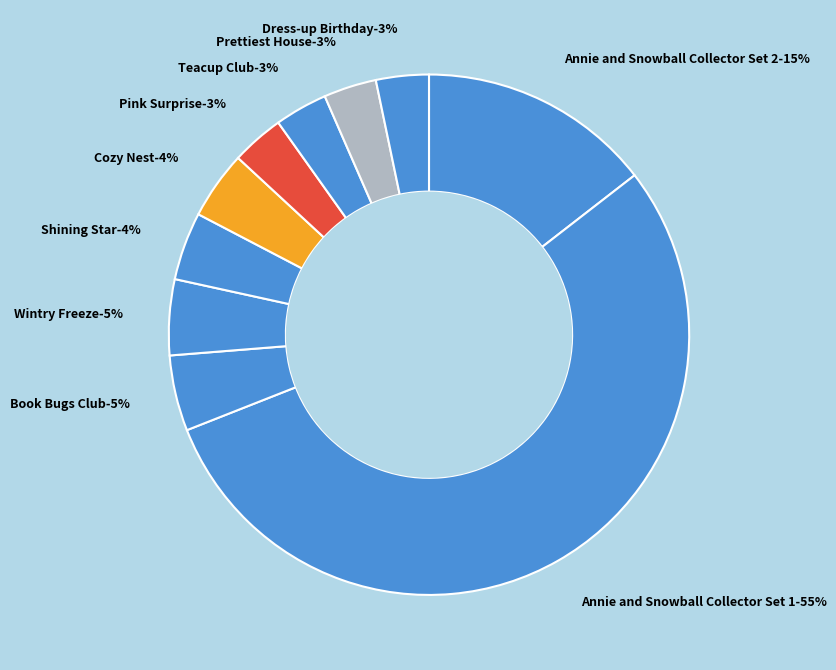

The Annie and Snowball Collector Set 2 slice represents 15% of the pie. True or false?

True